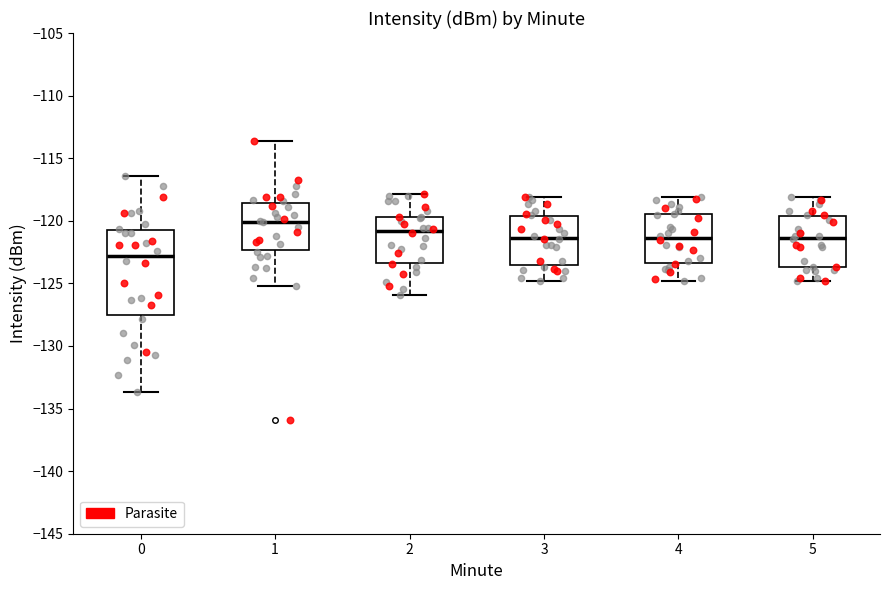

Reading left to right, transcribe this box plot: for each box, give where its median line is, the range the box spans, and where its two whiskers end, as read against the y-axis. The values are not printed on the chart, so give them approximately, as read against the axis.

0: median -123.0, box -127.5 to -120.5, whiskers -133.5 to -116.5
1: median -120.0, box -122.5 to -118.5, whiskers -125.0 to -113.5
2: median -121.0, box -123.5 to -119.5, whiskers -126.0 to -118.0
3: median -121.5, box -123.5 to -119.5, whiskers -125.0 to -118.0
4: median -121.5, box -123.5 to -119.5, whiskers -125.0 to -118.0
5: median -121.5, box -123.5 to -119.5, whiskers -125.0 to -118.0